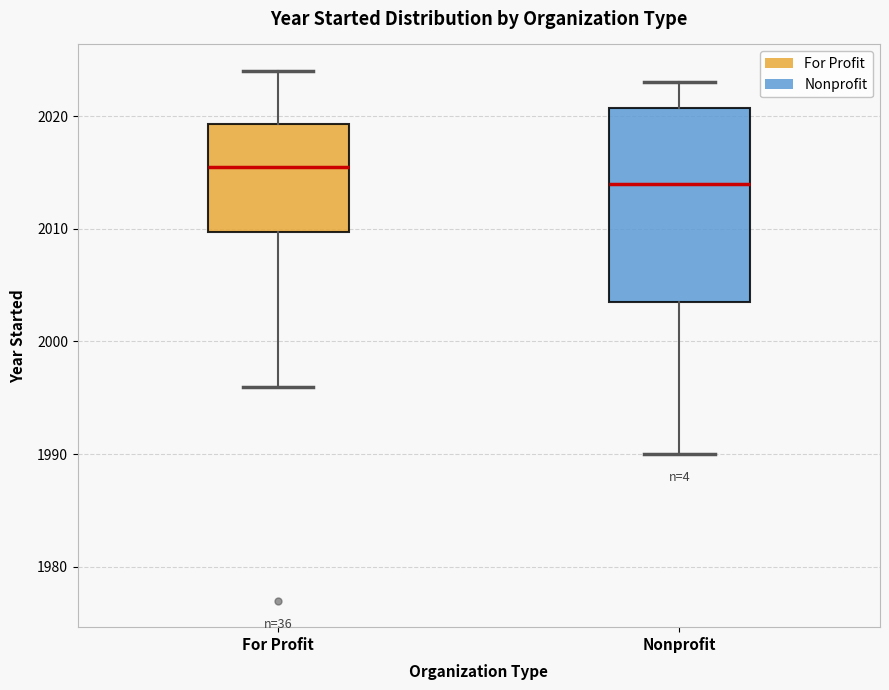

Which box has the highest median line?

For Profit